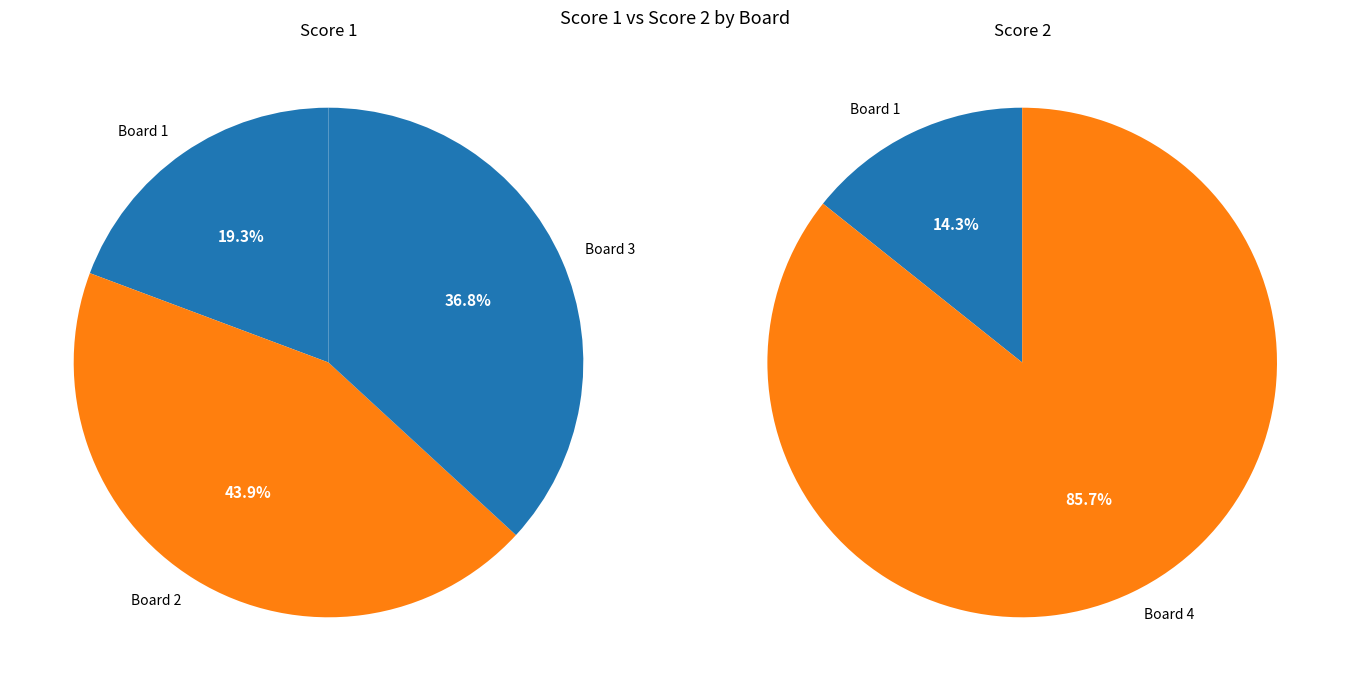

Which category has the biggest portion of the pie?

Board 2